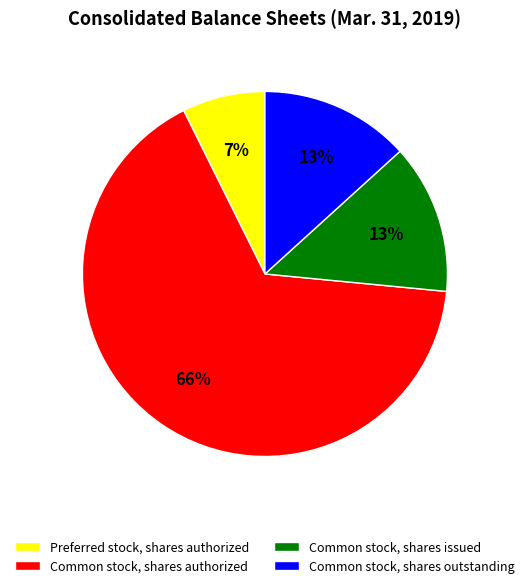

Which category has the biggest portion of the pie?

Common stock, shares authorized